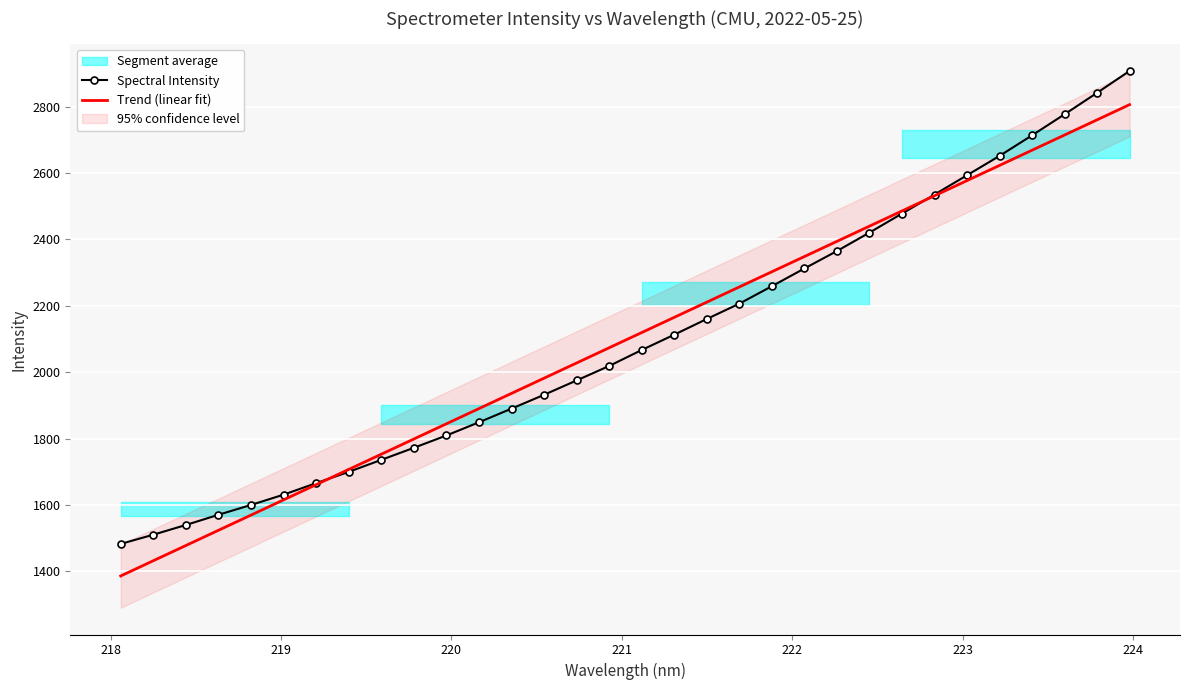

Count the number of categories in the chart.

32